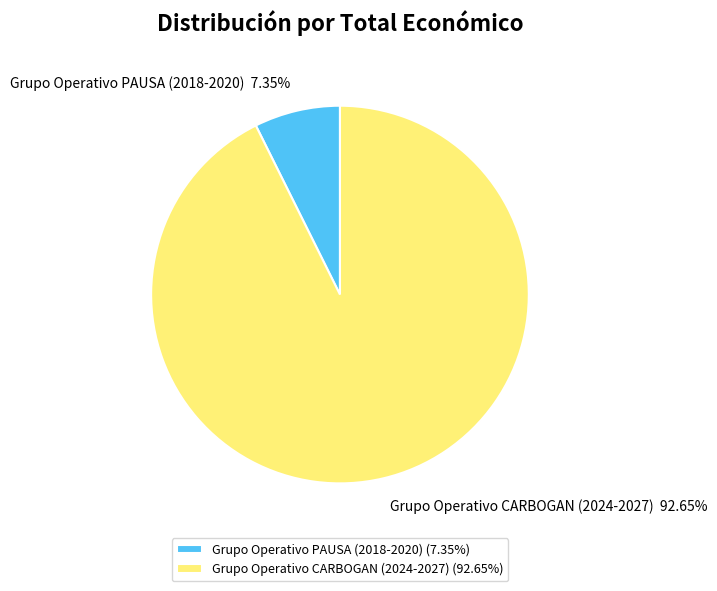

What percentage is the Grupo Operativo CARBOGAN (2024-2027) slice, to the nearest percent?

93%